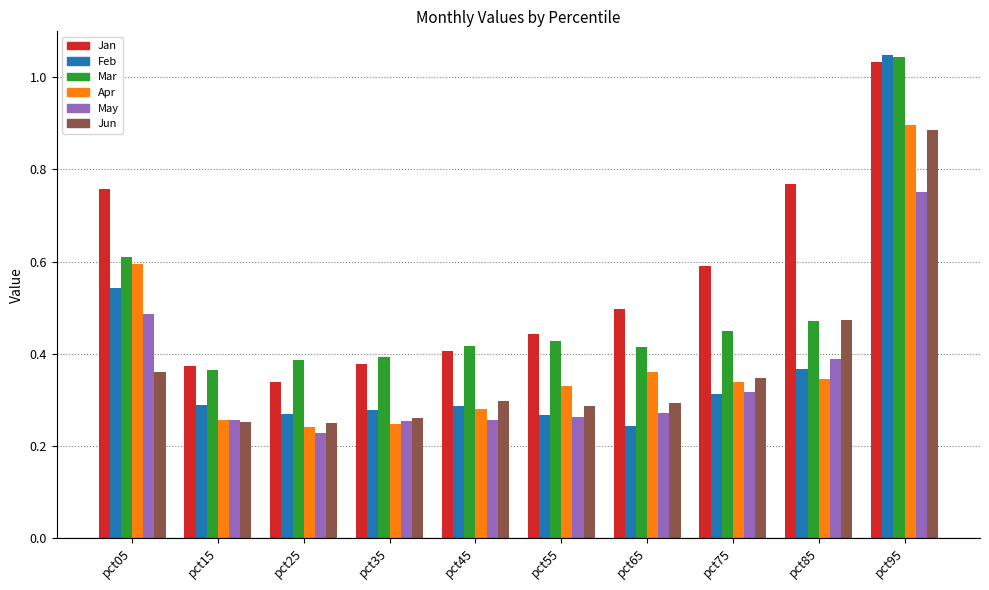

How many bars are there in total?

60